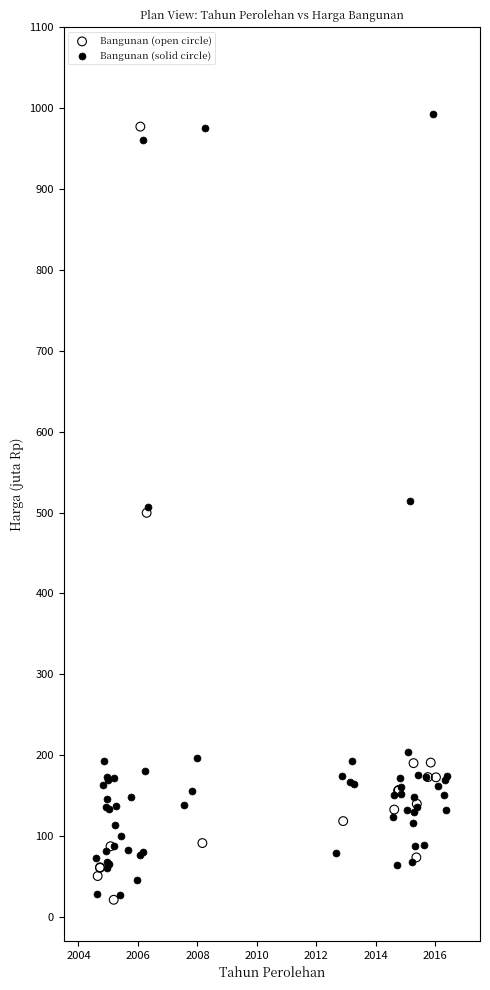

What are all the series names shown in the legend?

Bangunan (open circle), Bangunan (solid circle)